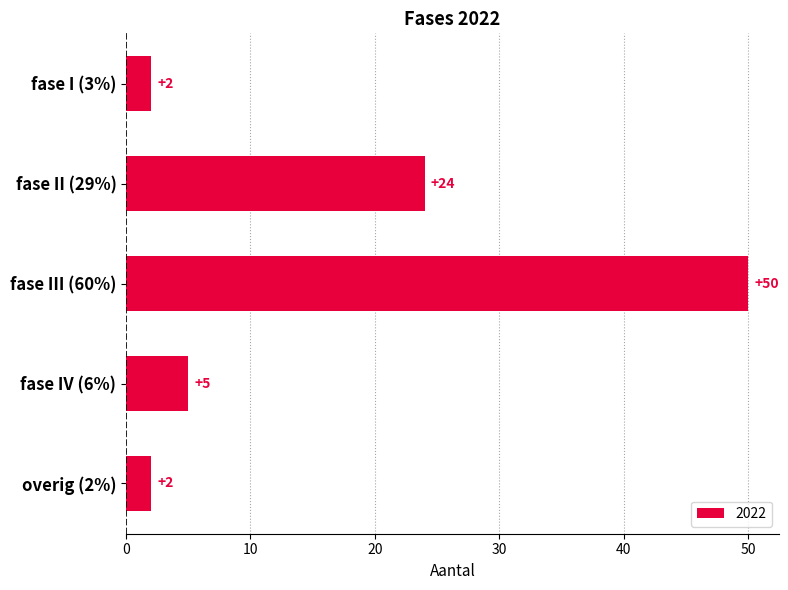

What position from the top is fase II (29%)?

2